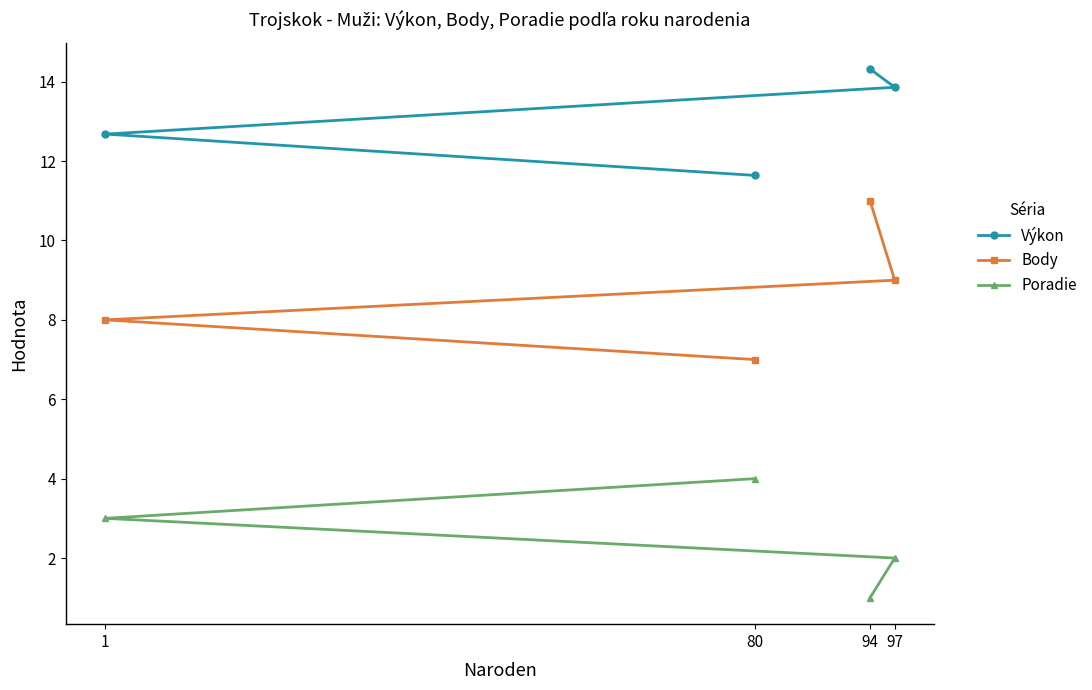

Reading left to right, transcribe all the data shown in this chart.

Výkon: 1=12.7	80=11.6	94=14.3	97=13.9
Body: 1=8.0	80=7.0	94=11.0	97=9.0
Poradie: 1=3.0	80=4.0	94=1.0	97=2.0